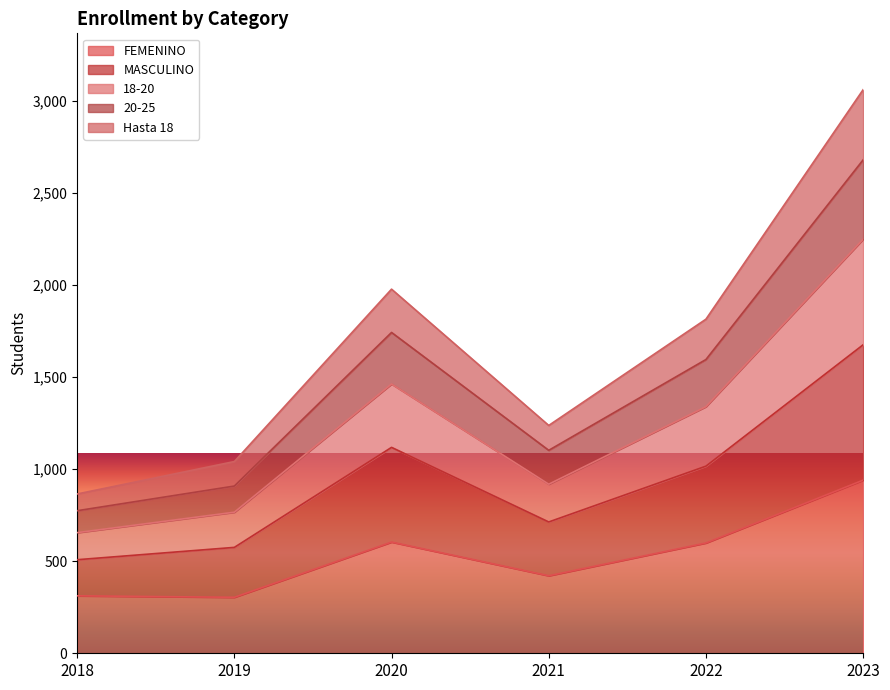

At which category does MASCULINO reach its first local valley?

2021